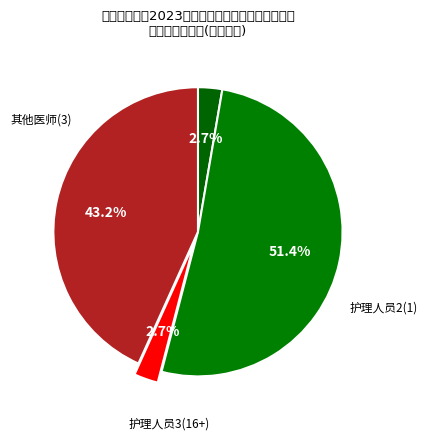

To the nearest percent, what is the difference between the largest and smallest slice percentages?

49%